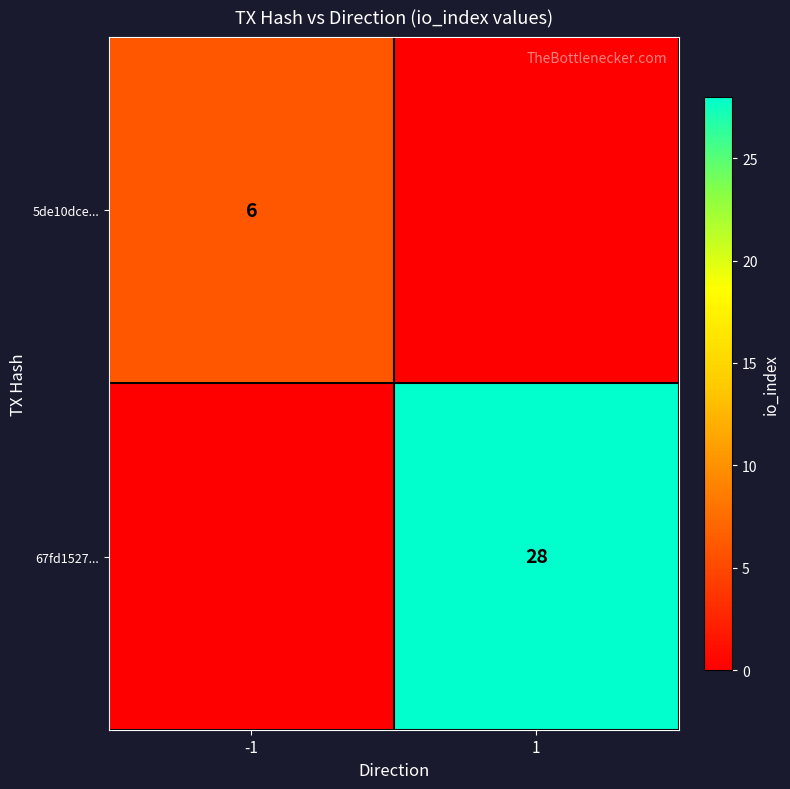

True or false: 67fd1527... has a value of 45 at 1.

False